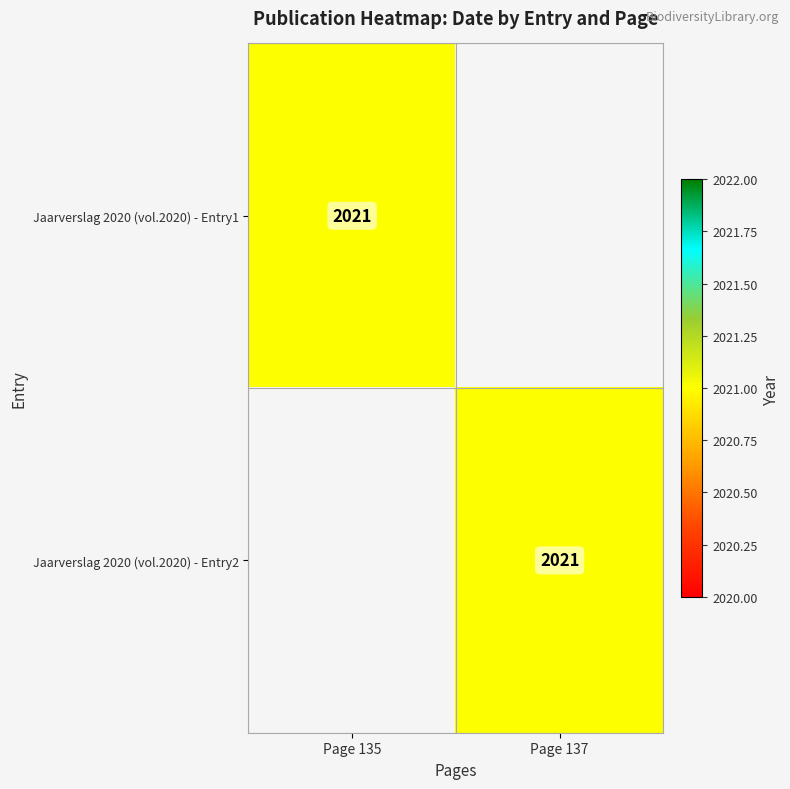

The Jaarverslag 2020 (vol.2020) - Entry2 series shows 627 at Page 137. True or false?

False